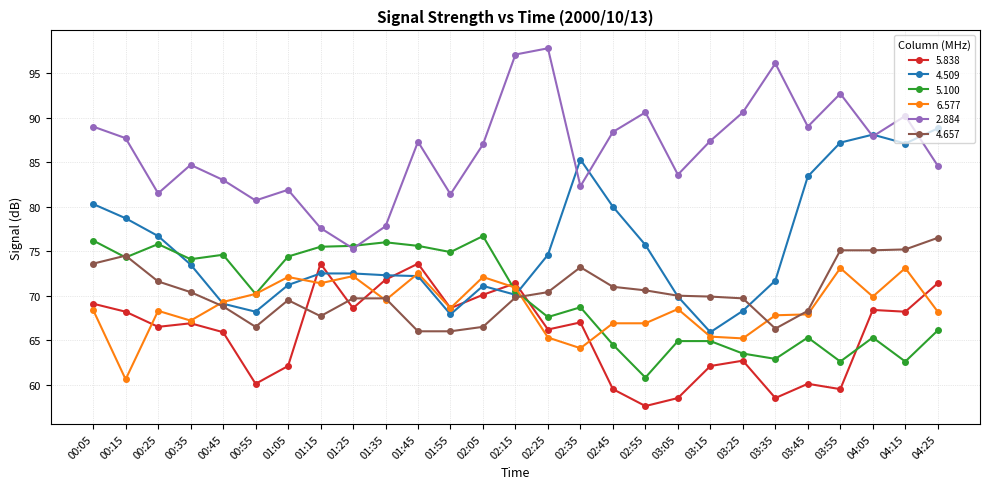

The value of 4.657 at 01:15 is 67.7. True or false?

True